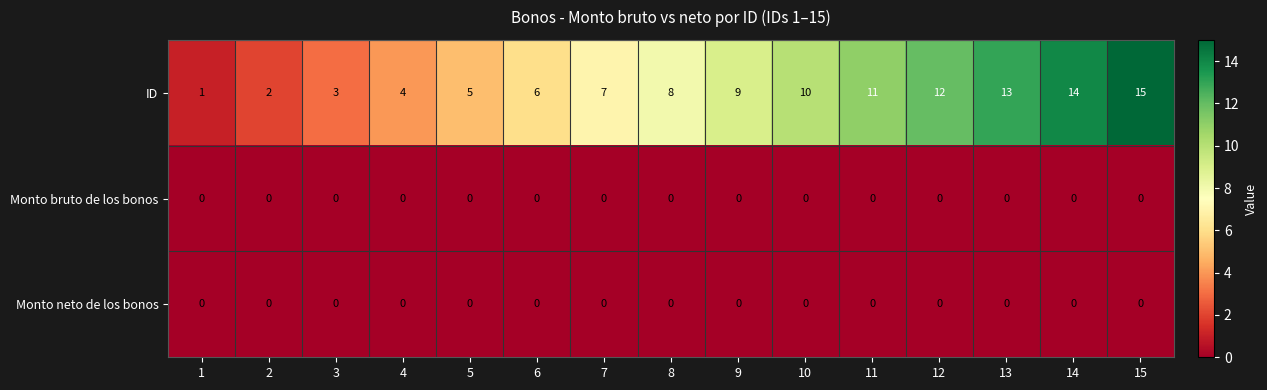

Which series has the largest range (max minus min)?

ID